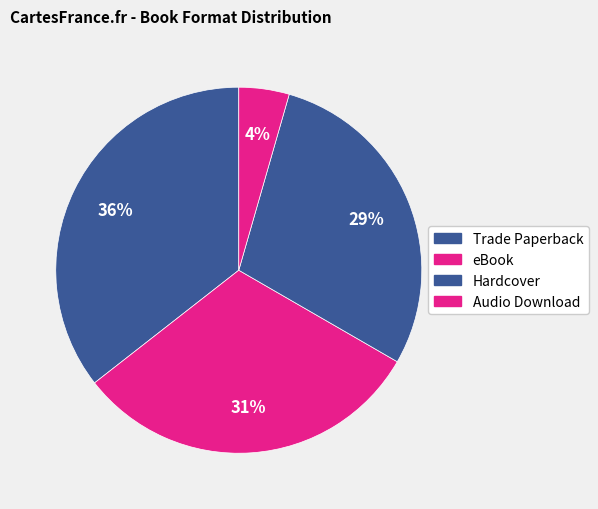

Which slice is the smallest?

Audio Download